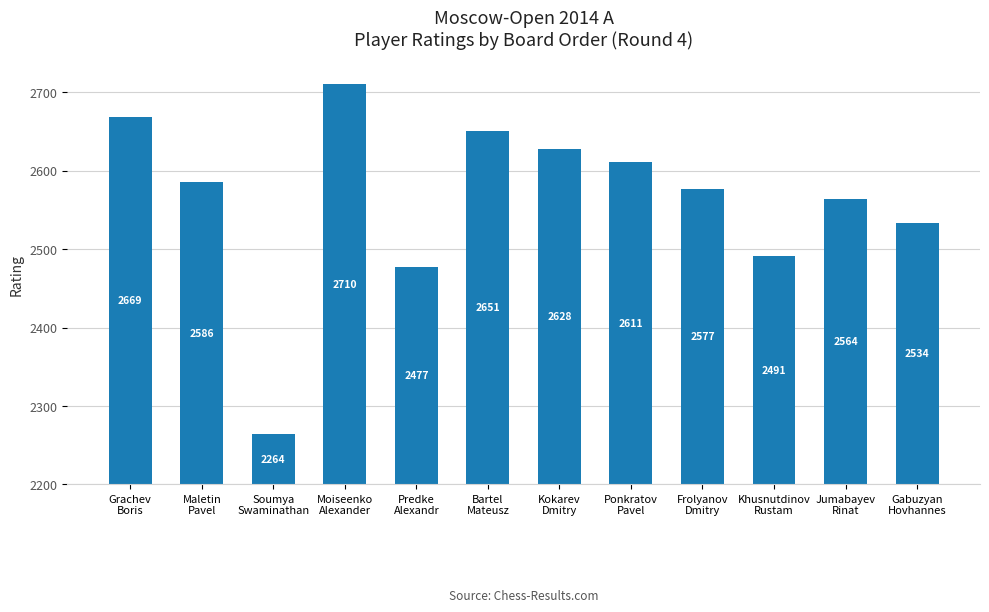

Does the chart contain any negative values?

No